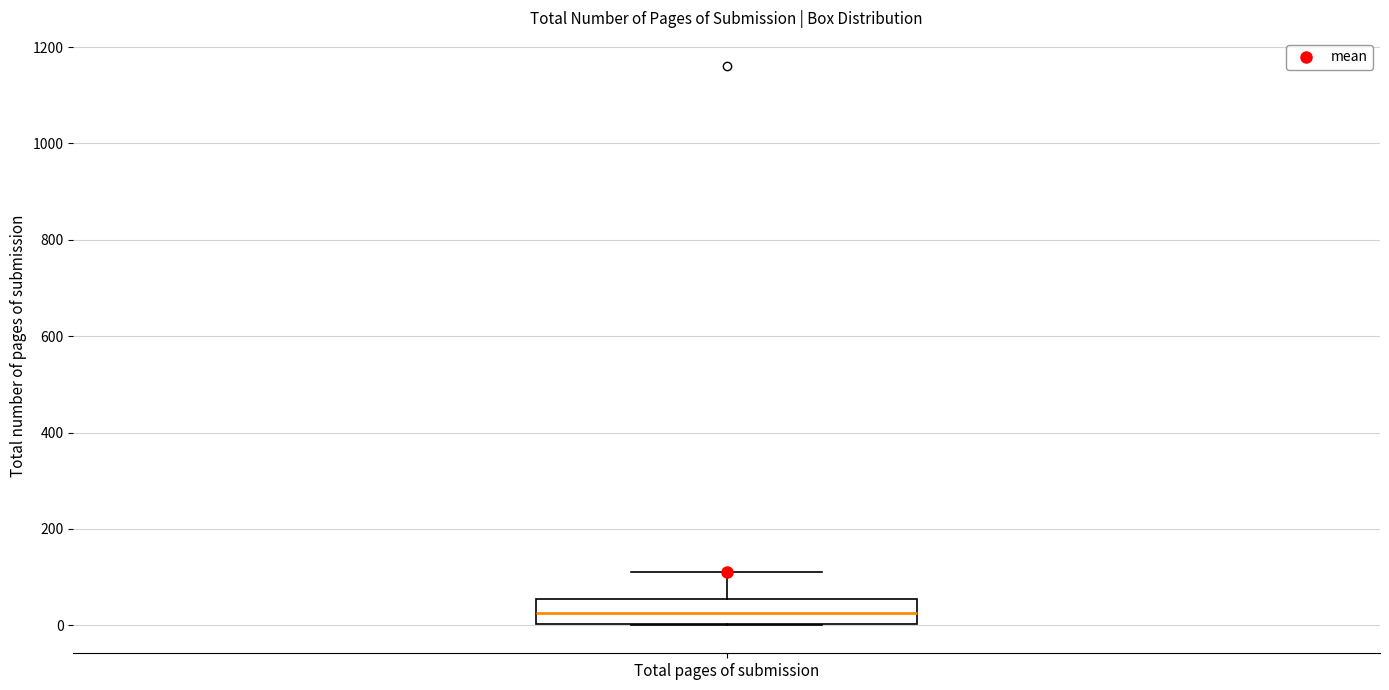

Read this box plot against the y-axis: the position of the median line, the range covered by the box, and the ends of both whiskers. The values are not printed on the chart, so give them approximately, as read against the axis.

median 20, box 0 to 60, whiskers 0 to 120